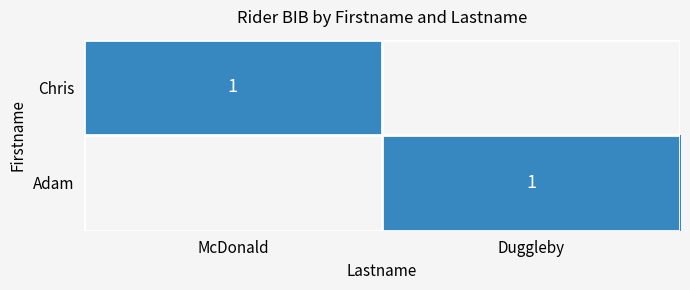

The value of Chris at McDonald is 1. True or false?

True